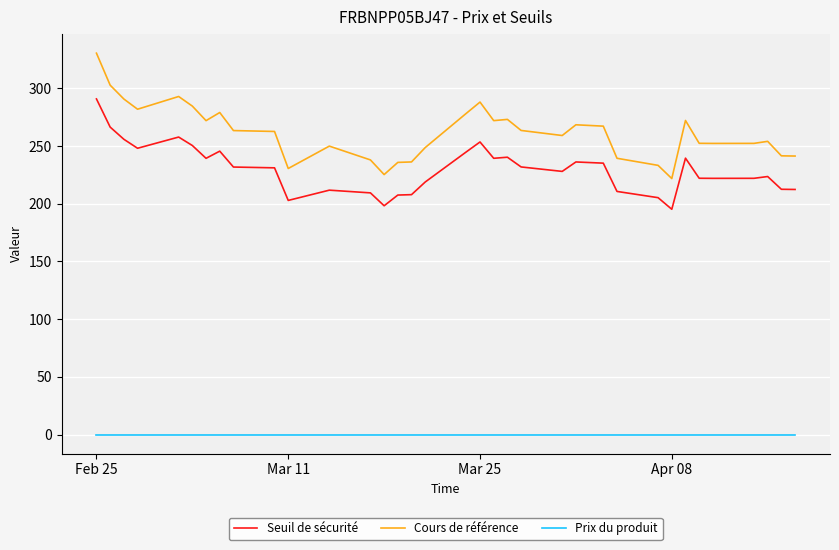

List the series in order of their peak value, lowest first.

Prix du produit, Seuil de sécurité, Cours de référence